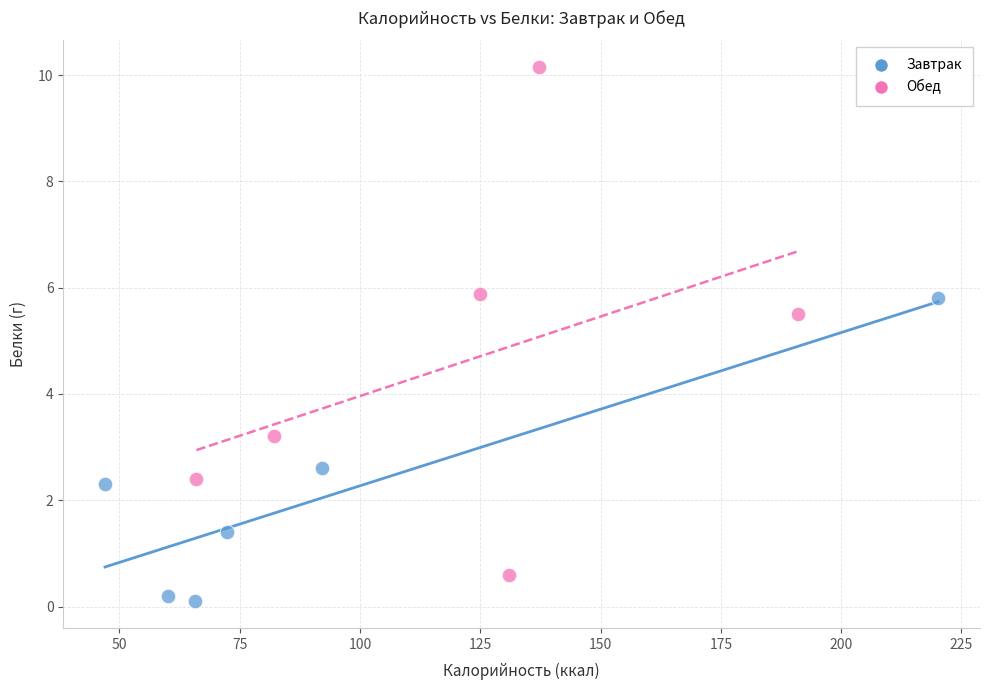

What are all the series names shown in the legend?

Завтрак, Обед